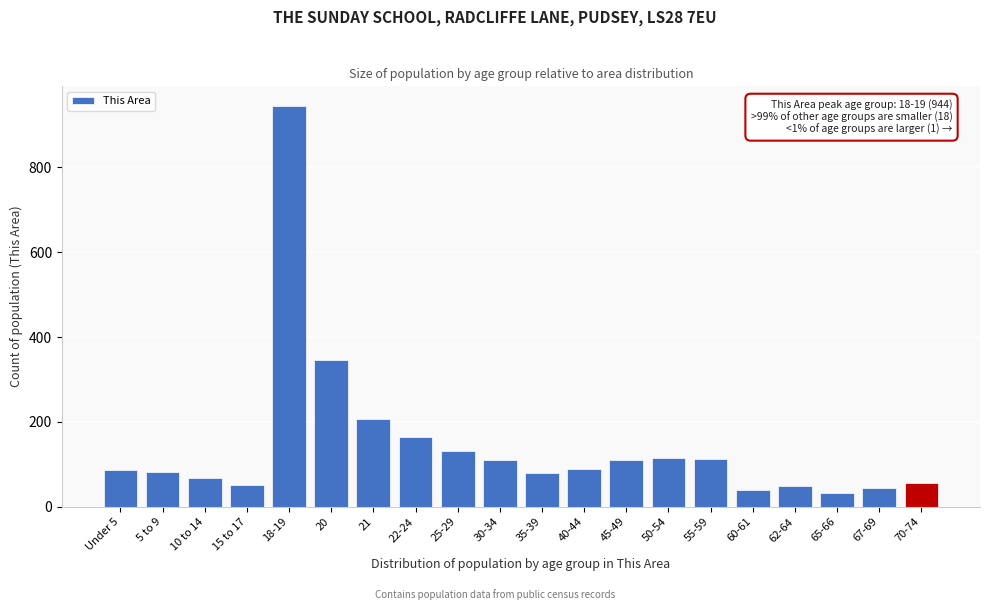

The chart shows a value of 50 at 55-59. True or false?

False